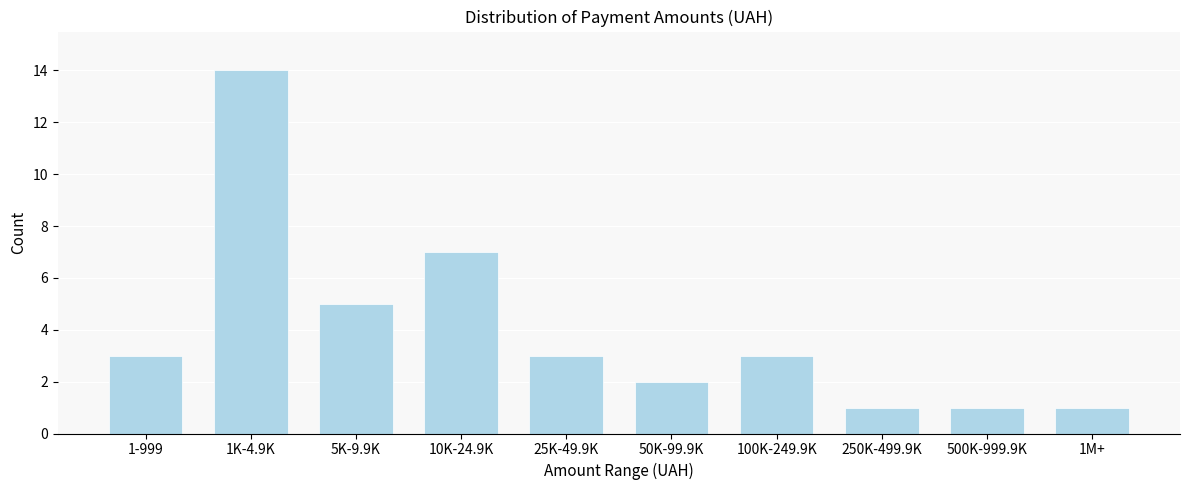

Reading left to right, what are all the values shown in this chart?

1-999=3	1K-4.9K=14	5K-9.9K=5	10K-24.9K=7	25K-49.9K=3	50K-99.9K=2	100K-249.9K=3	250K-499.9K=1	500K-999.9K=1	1M+=1